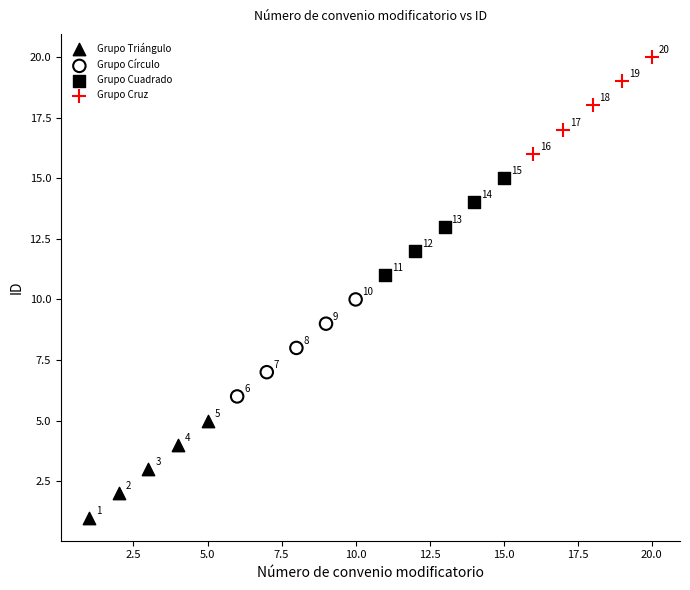

Which series contains the highest Y value?

Grupo Cruz